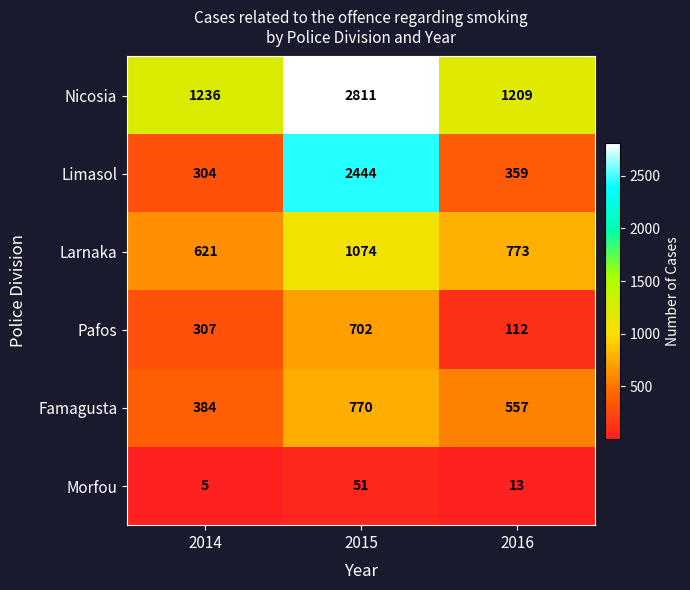

What is the difference between the highest and lowest values at 2015?

2760